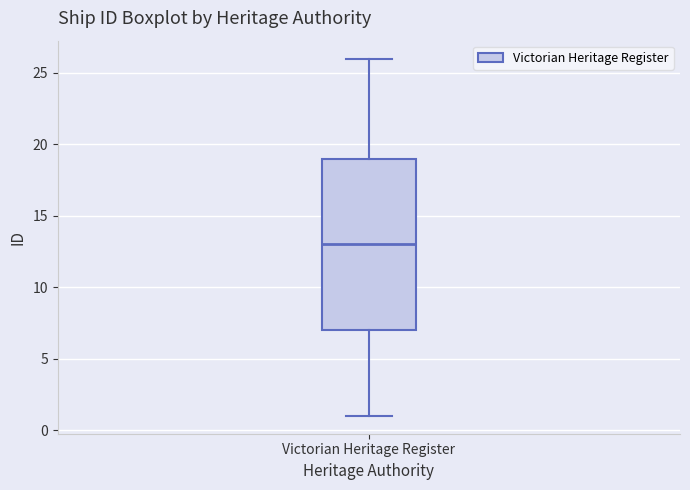

Where does the lower whisker of the box for Victorian Heritage Register end on the y-axis? The values are not printed on the chart, so give them approximately, as read against the axis.

1